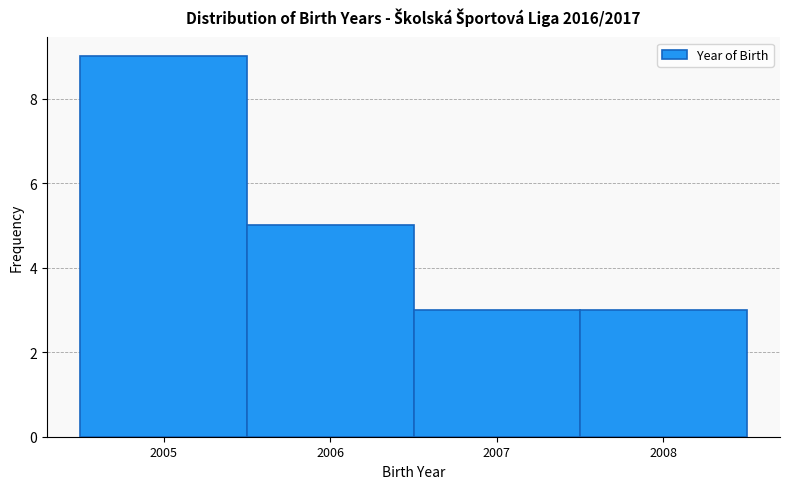

What is the height of the bar covering 2005.5 to 2006.5 on the x-axis? The values are not printed on the chart, so give them approximately, as read against the axis.

5